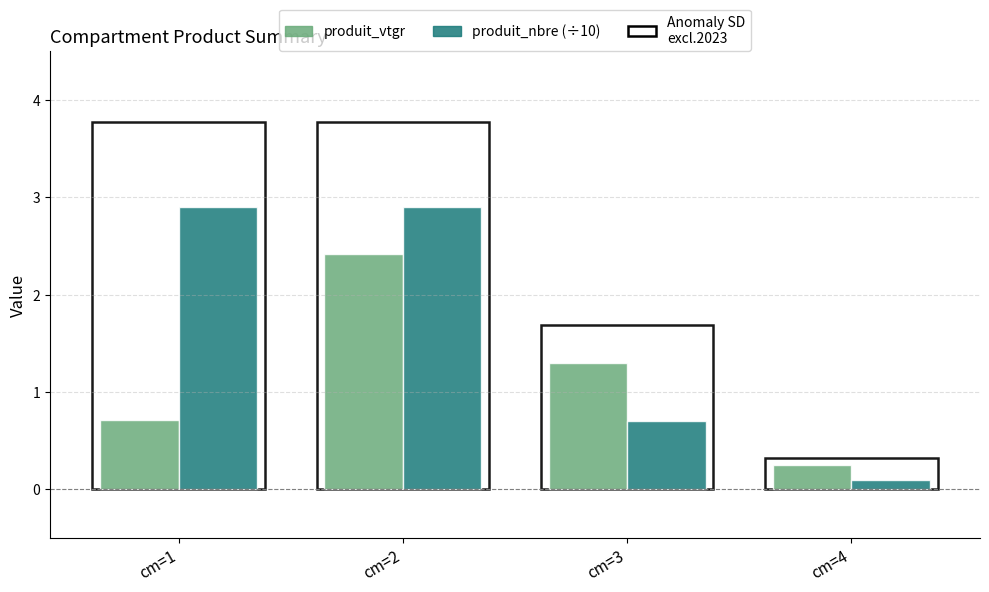

Does the chart contain any negative values?

No